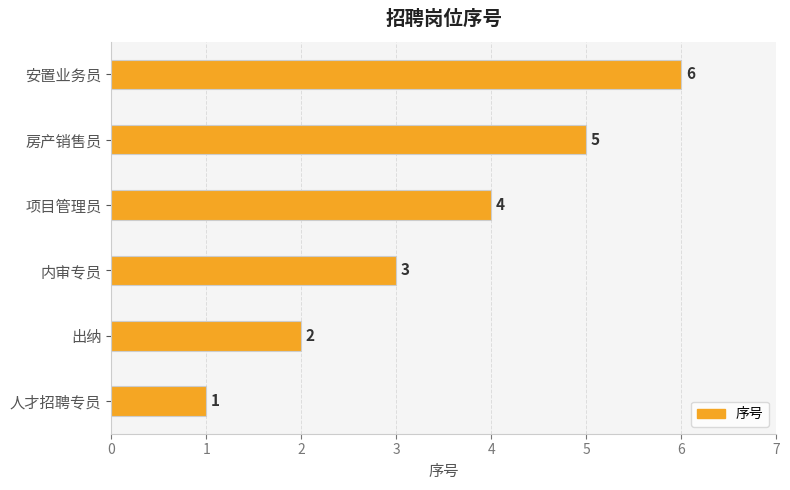

Which label corresponds to the largest value in the chart?

安置业务员